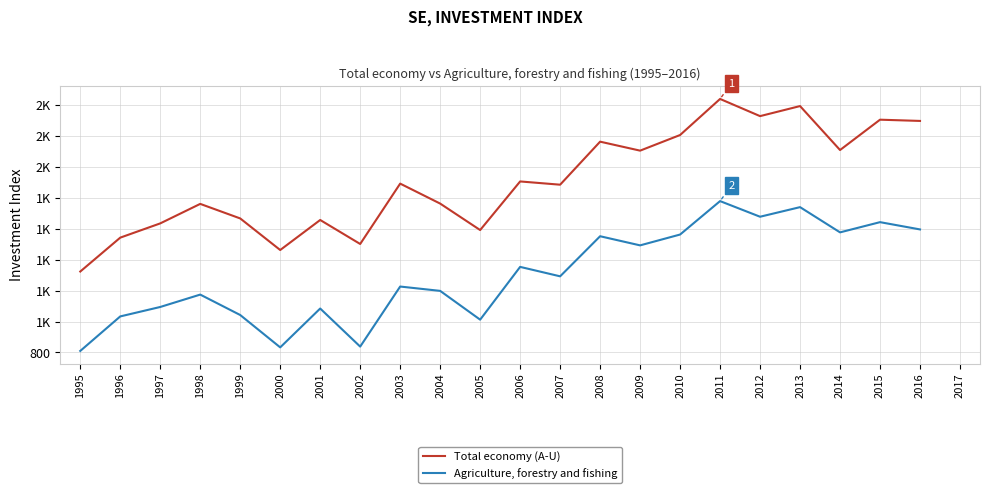

True or false: Agriculture, forestry and fishing and Total economy (A-U) cross at least once.

False